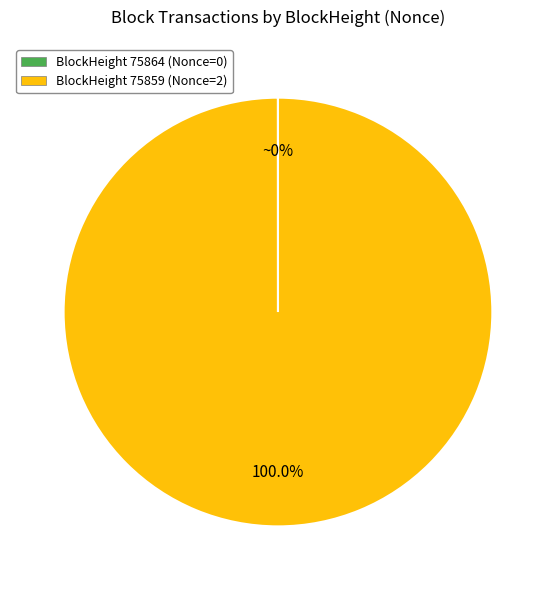

What is the largest slice in the pie chart?

BlockHeight 75859 (Nonce=2)